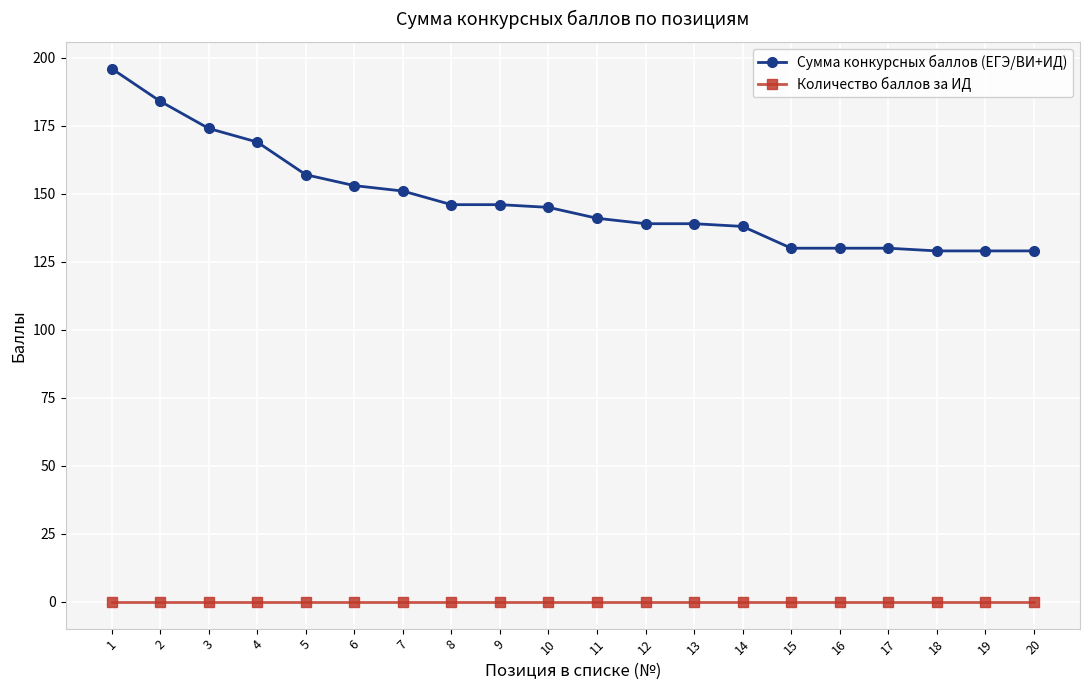

True or false: Сумма конкурсных баллов (ЕГЭ/ВИ+ИД) and Количество баллов за ИД intersect in this chart.

False